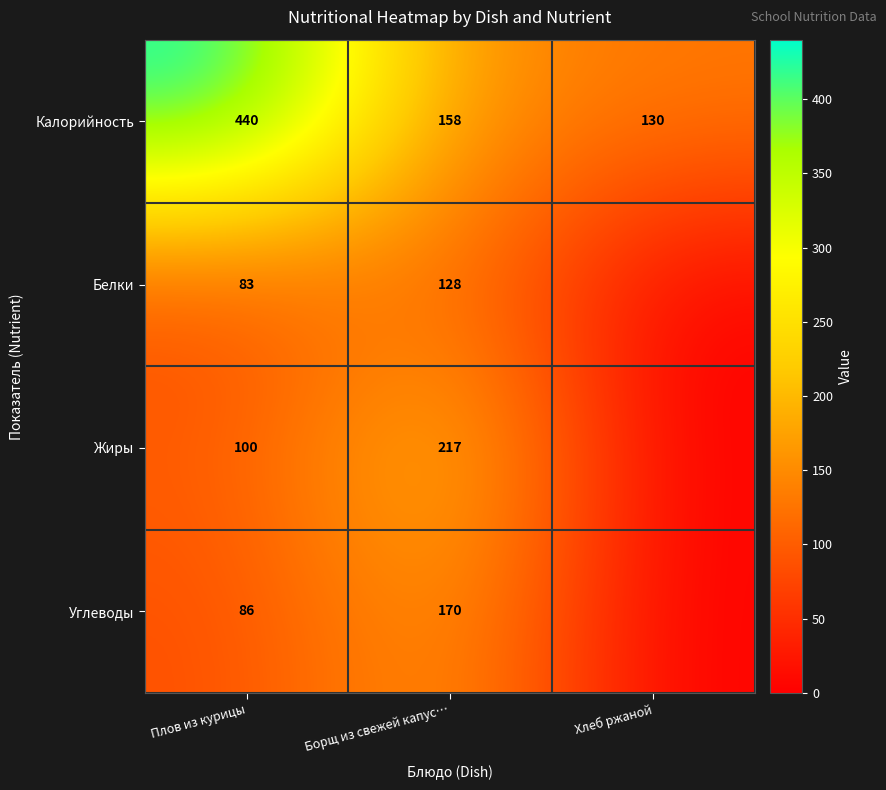

Is it true that Белки equals 58 at Плов из курицы?

False